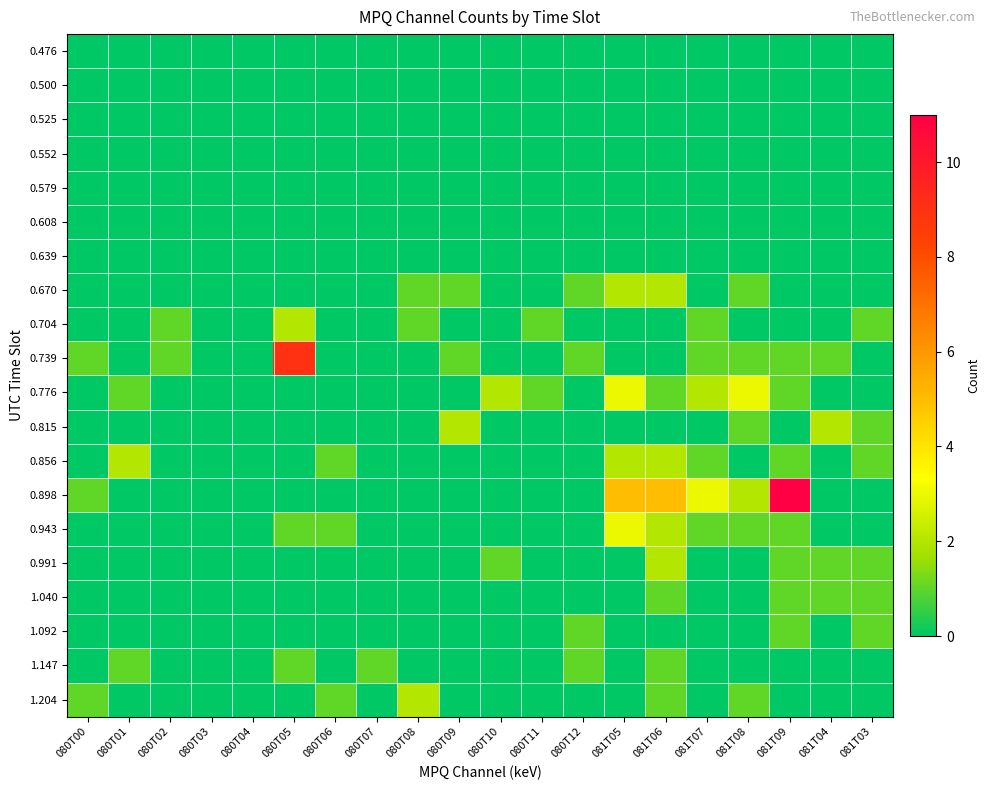

What is the spread (max minus min) of values at 081T03?

1